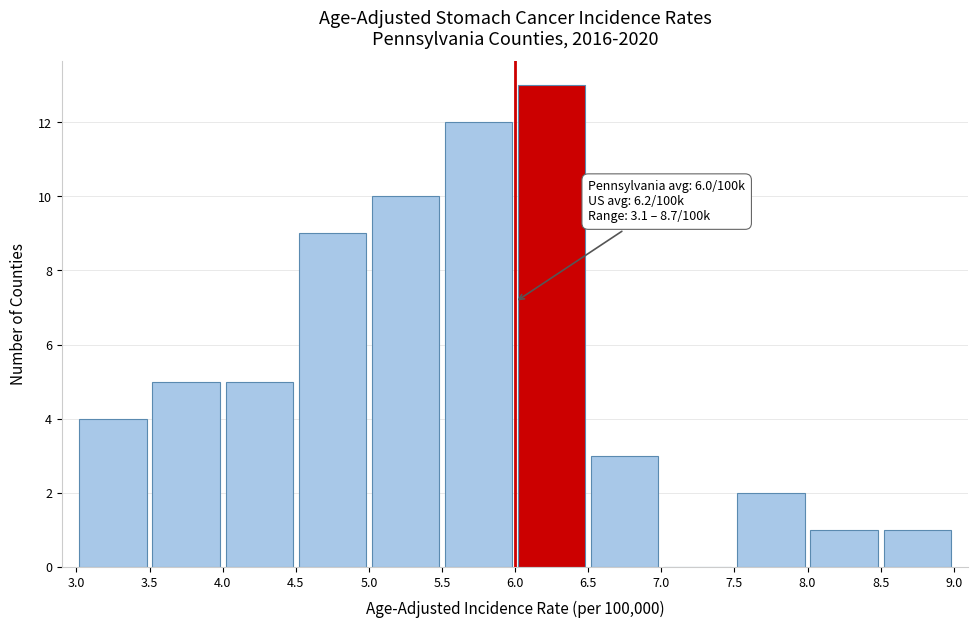

Over which range of the x-axis is the bar tallest?

6.0 to 6.5